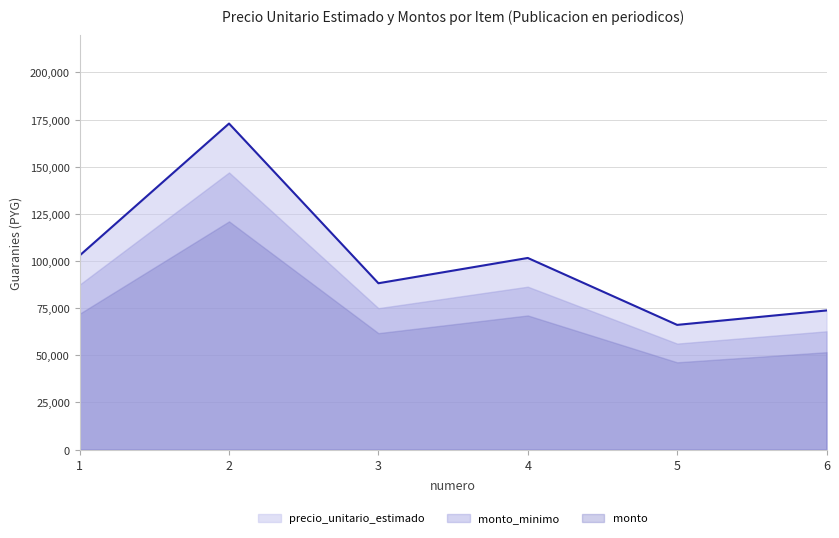

At how many categories does at least one series exceed 167815?

1